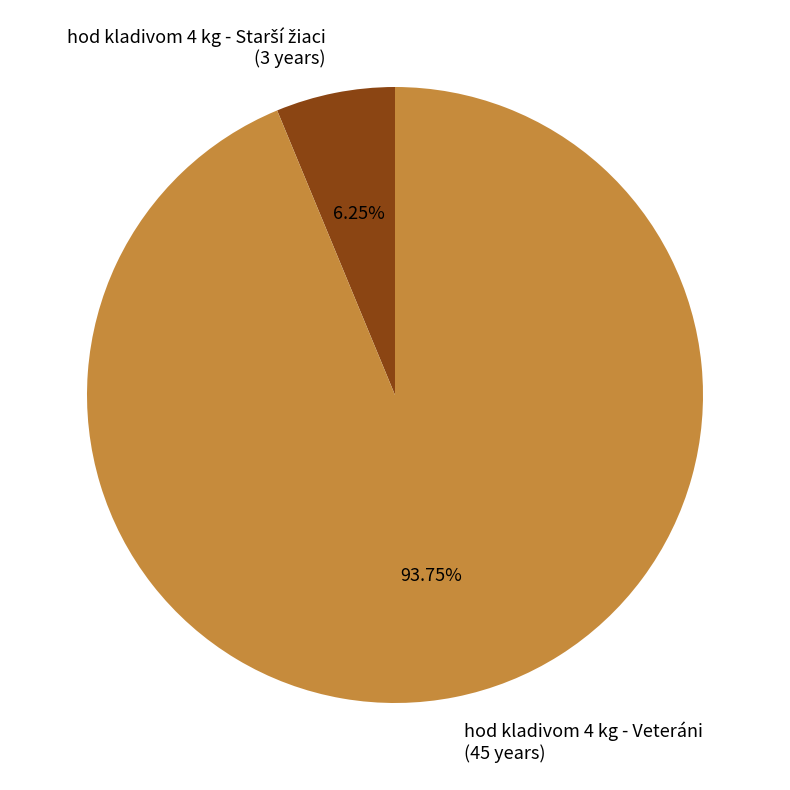

Does hod kladivom 4 kg - Veteráni (45 years) account for over 50% of the chart?

Yes